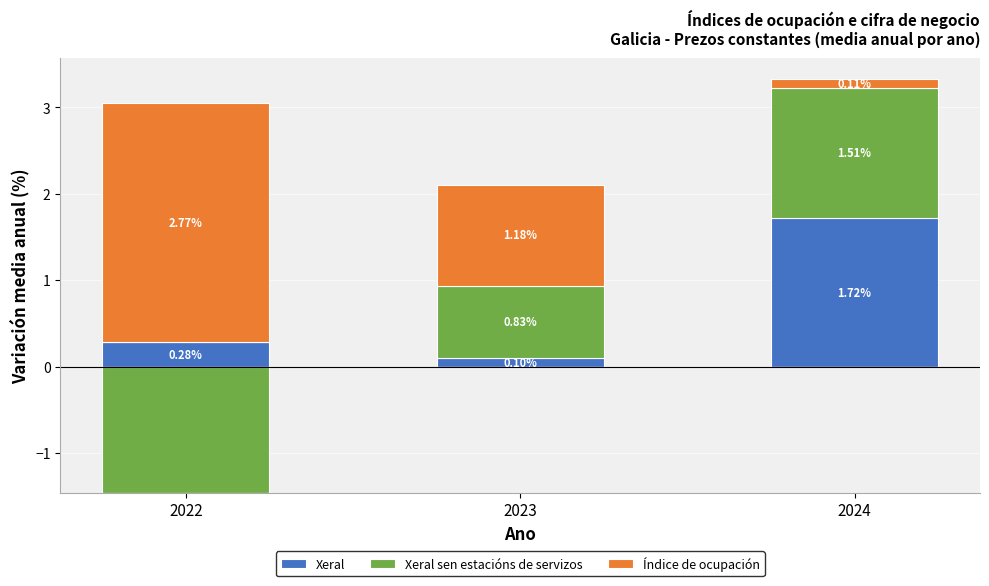

What is the total value across all series at 2022?

3.1